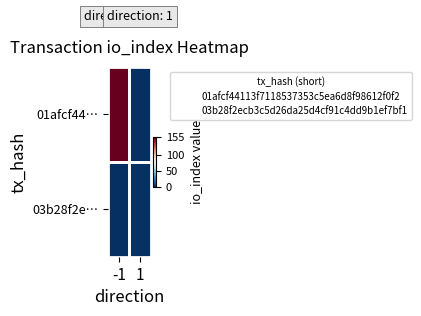

How many series are shown in this chart?

2